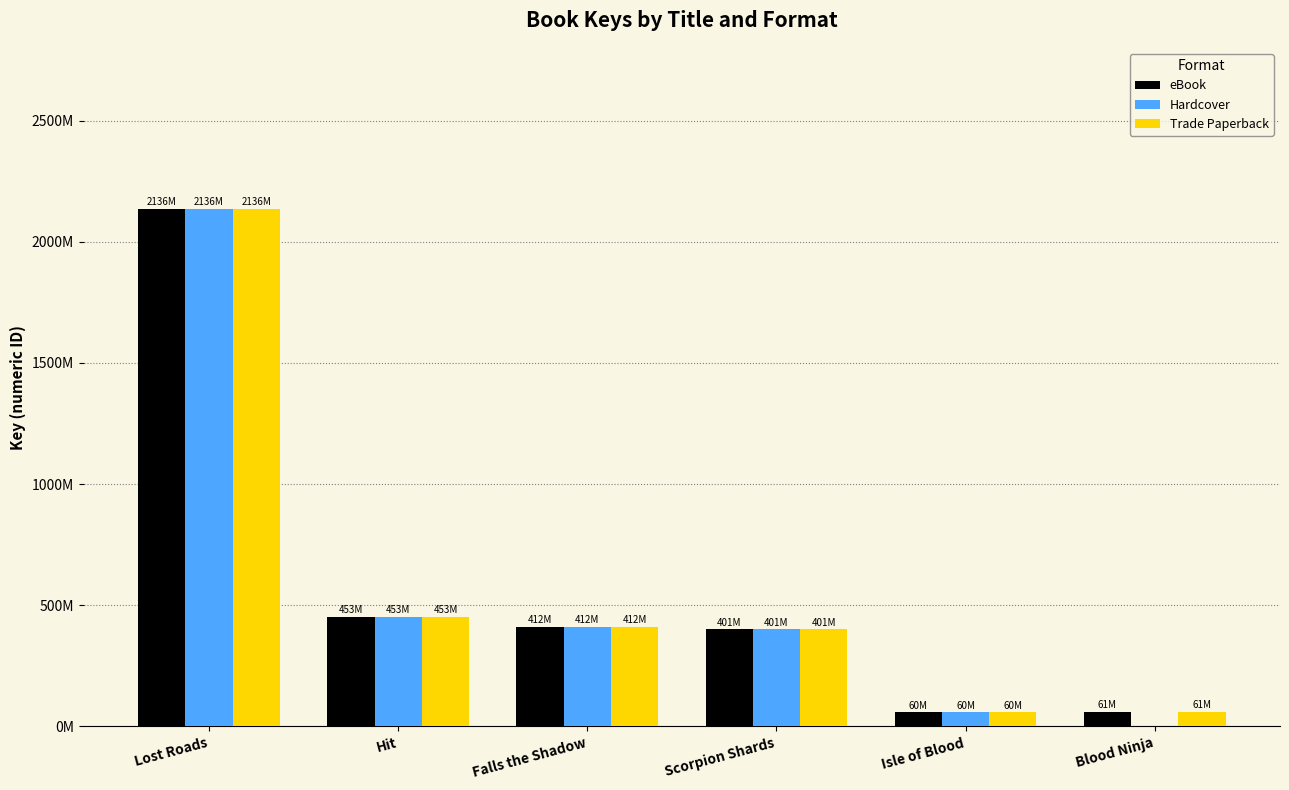

What are all the series names shown in the legend?

eBook, Hardcover, Trade Paperback